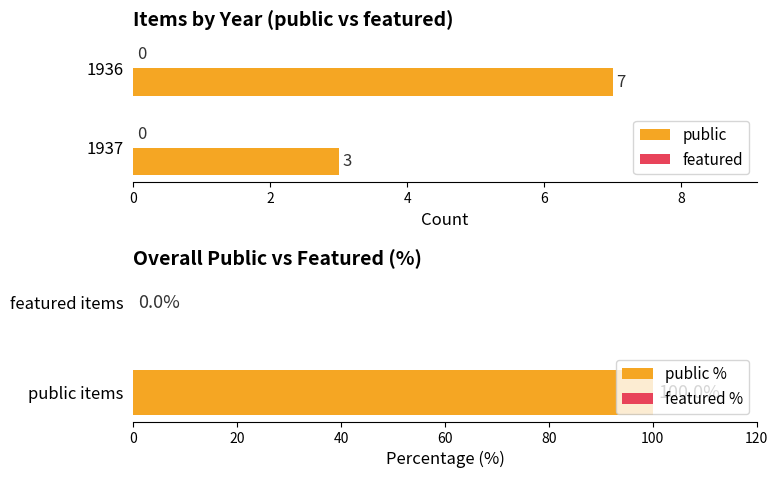

What are all the series names shown in the legend?

public, featured